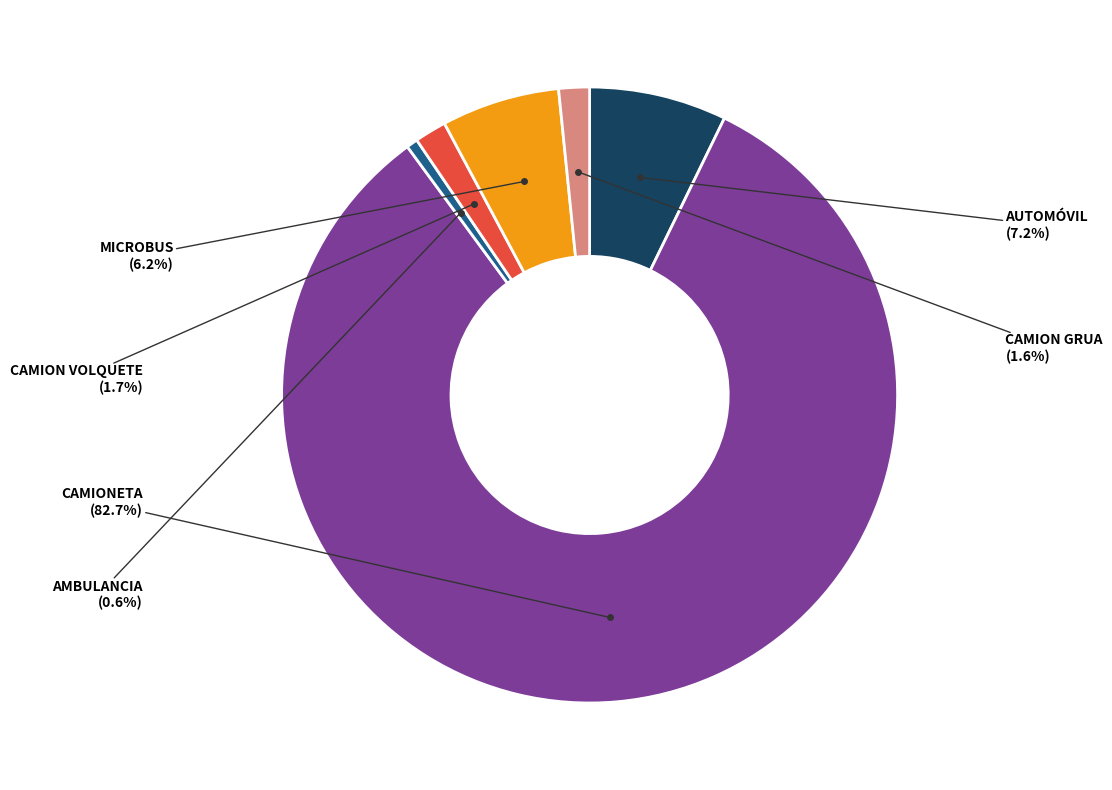

Does any single category account for the majority?

Yes